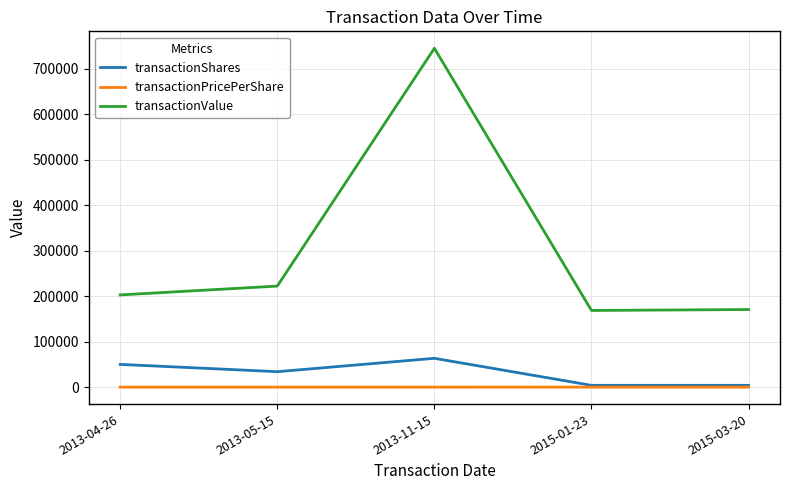

Rank the series at 2013-05-15 from lowest to highest value.

transactionPricePerShare, transactionShares, transactionValue